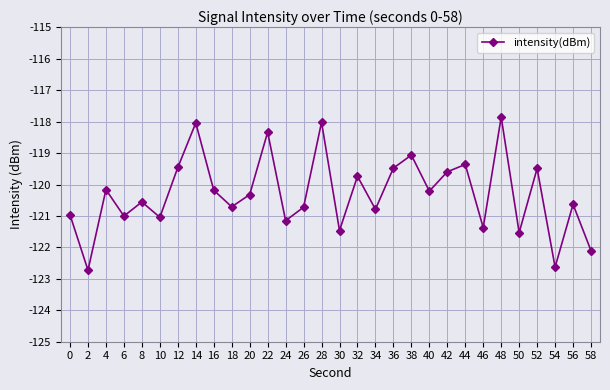

How many points are lower than both their immediate neighbors (excluding endpoints)?

11